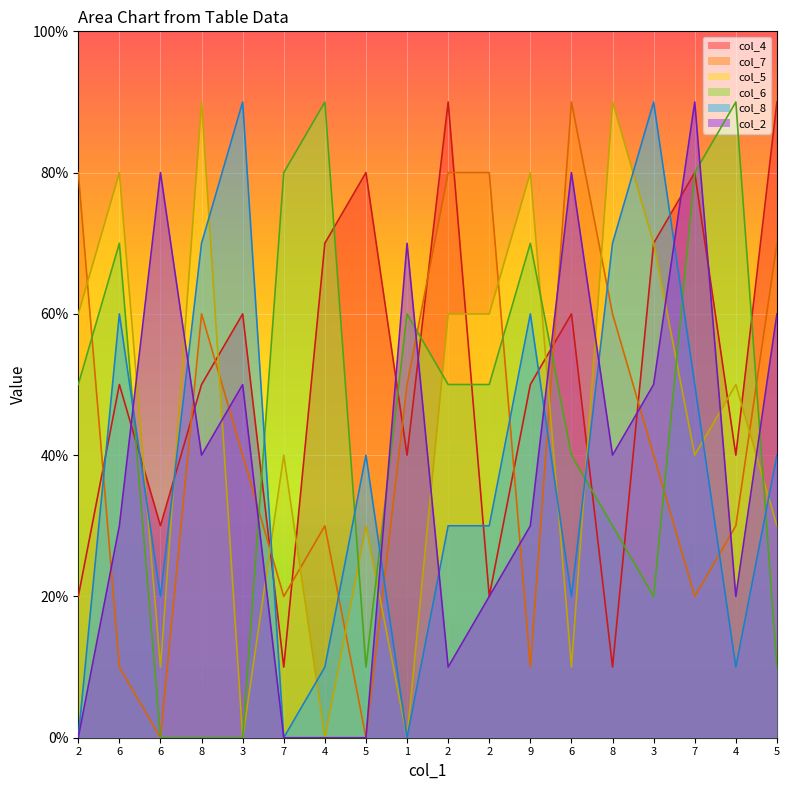

List the labels in order of col_7 value, largest first.

6, 2, 2, 2, 5, 8, 8, 1, 3, 3, 4, 4, 7, 7, 6, 9, 6, 5